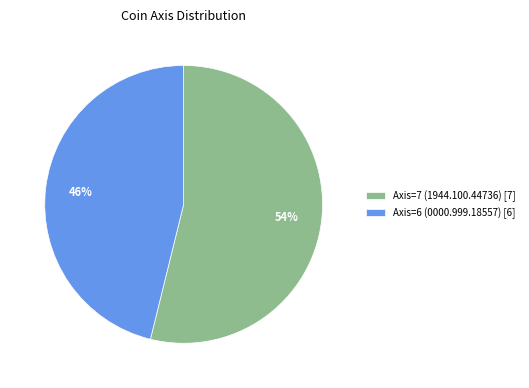

Rank the categories by value from lowest to highest.

Axis=6 (0000.999.18557), Axis=7 (1944.100.44736)